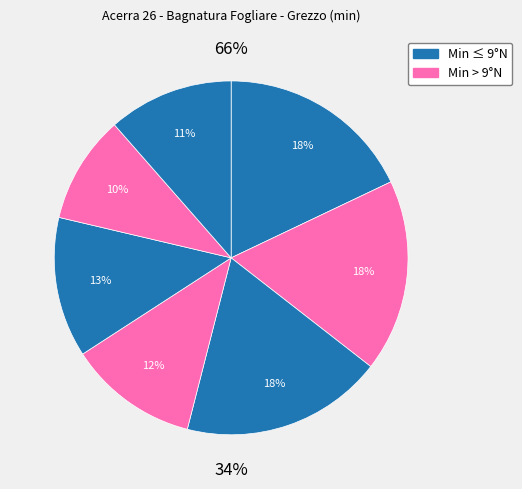

How many segments does this pie chart have?

7